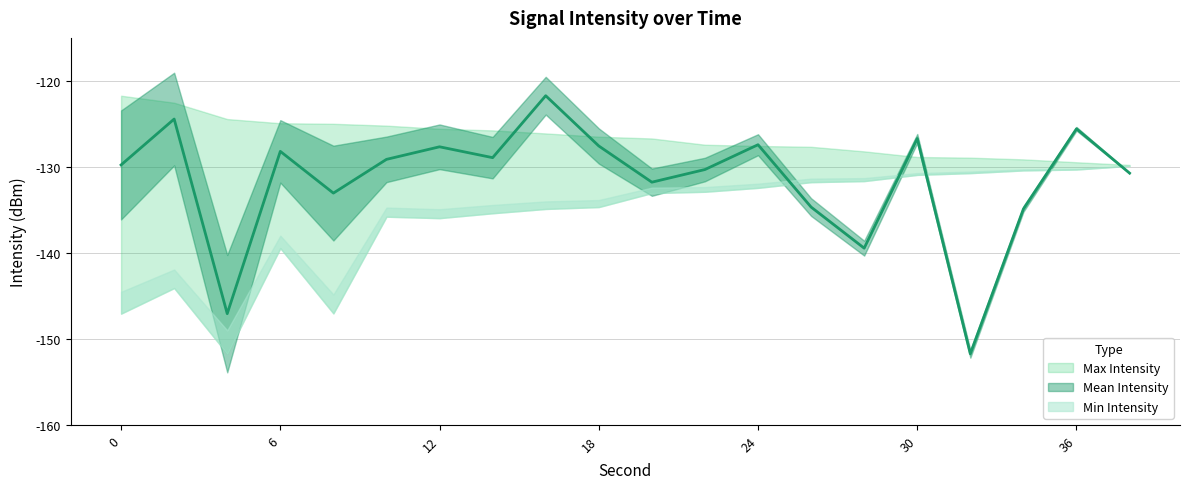

Between 2 and 28, which series saw the biggest shift?

Mean Intensity